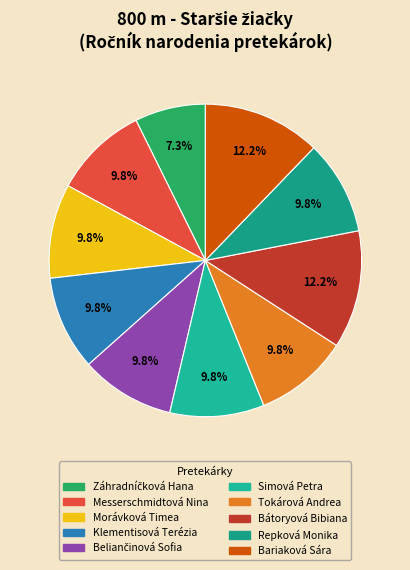

Is it true that Beliančinová Sofia is 10% of the pie?

True